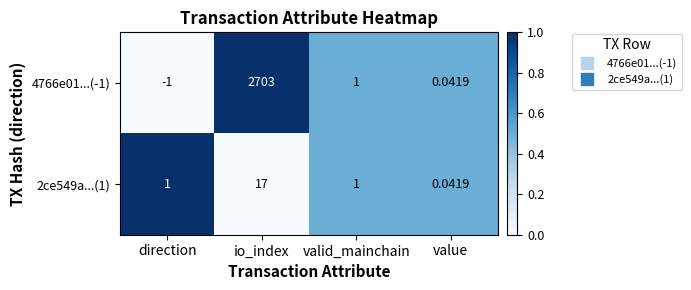

Which label corresponds to the smallest value in the chart?

direction